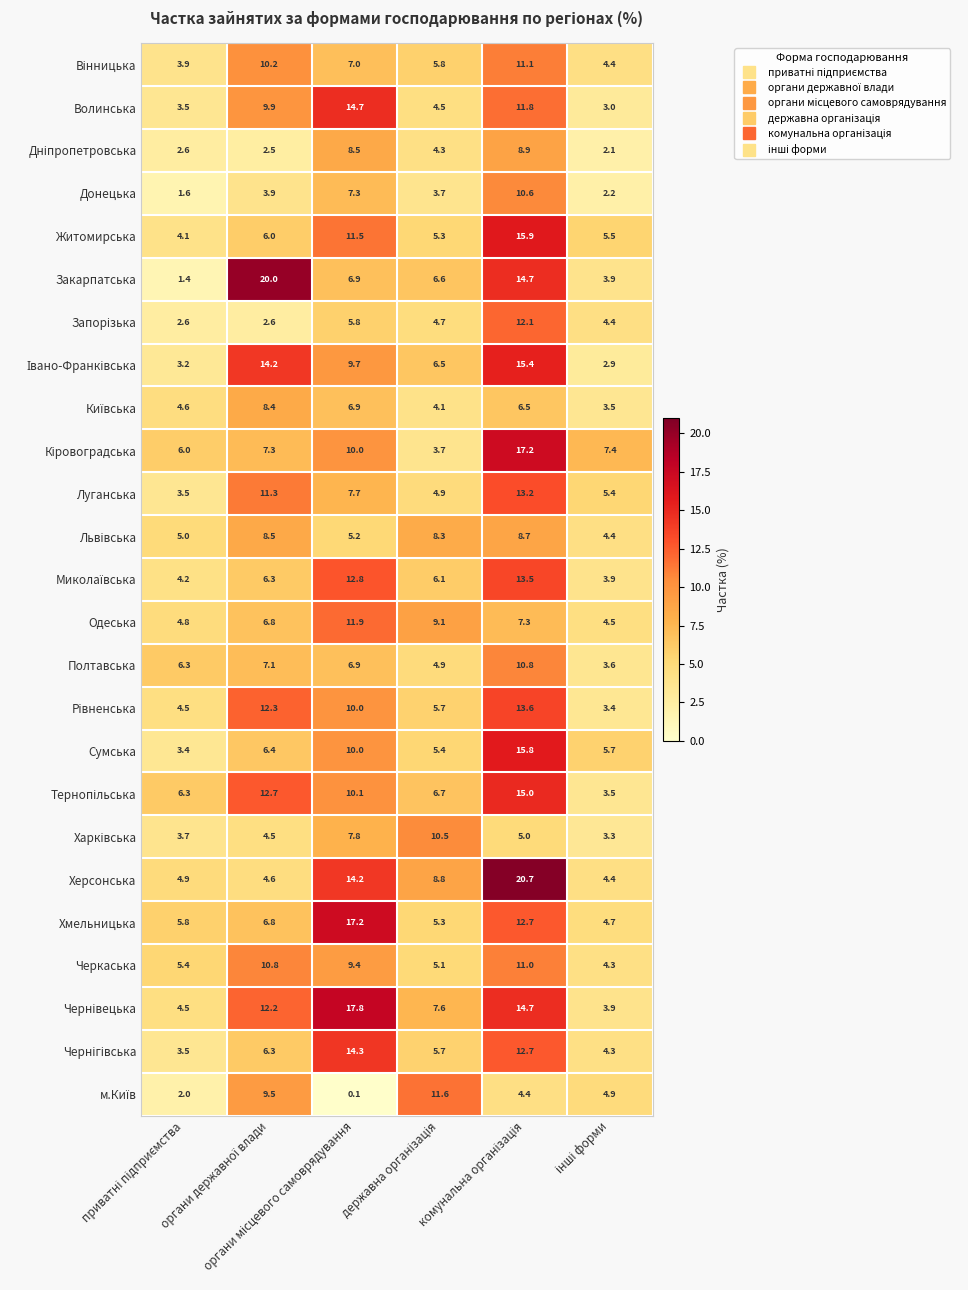

What is the sum of all Херсонська values?

57.6